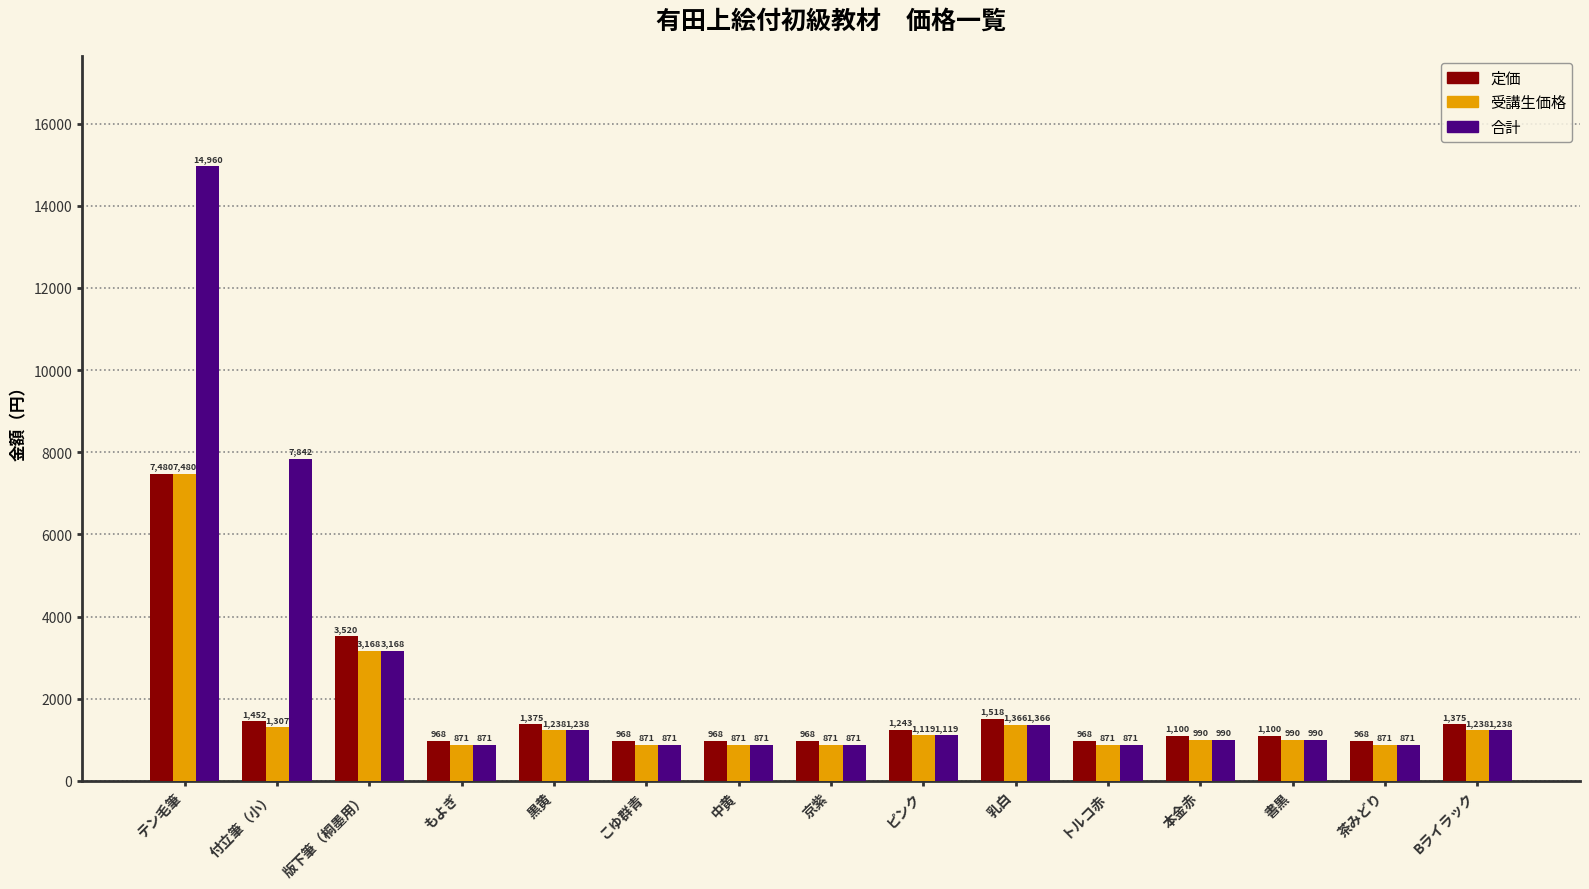

The value of 合計 at 版下筆（桐墨用） is 3168. True or false?

True